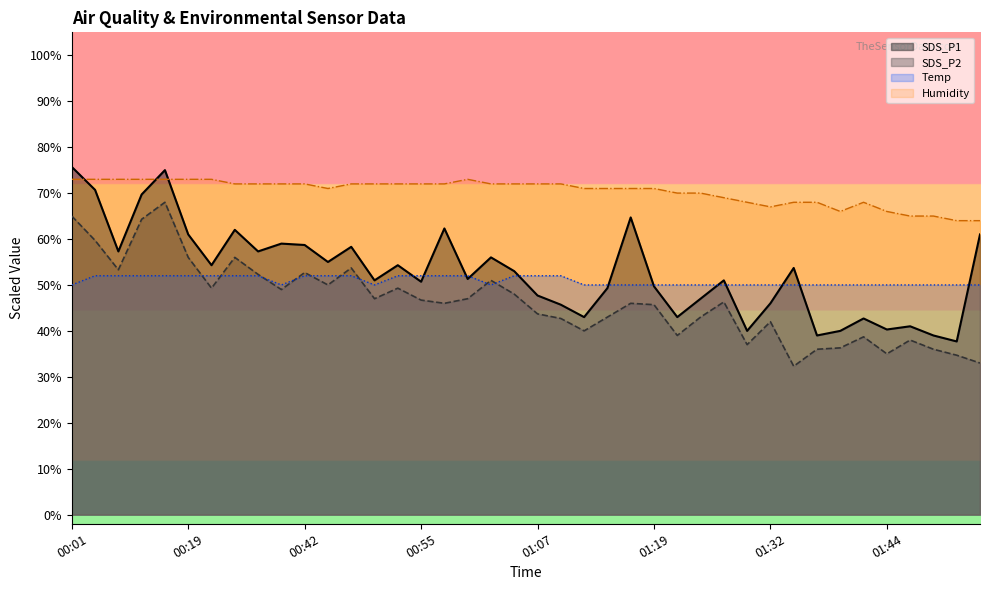

Which category has the highest value in the SDS_P1 series?

00:01